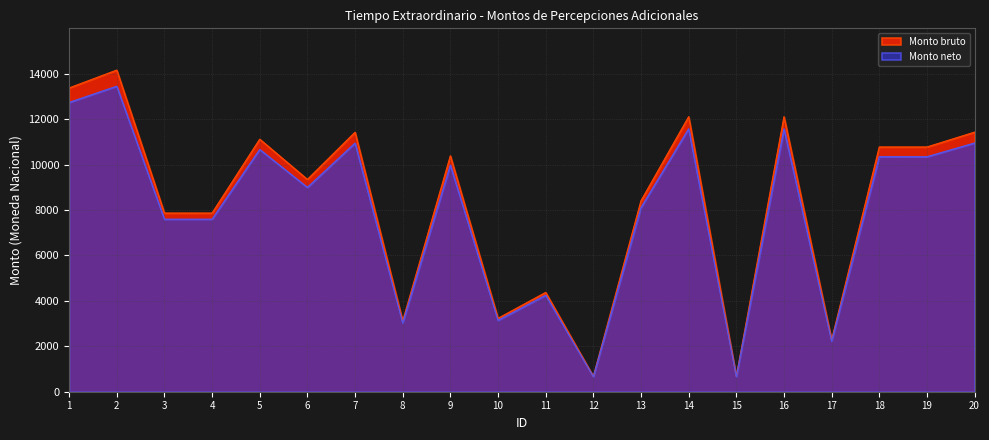

Does the chart display data point markers on the line(s)?

No